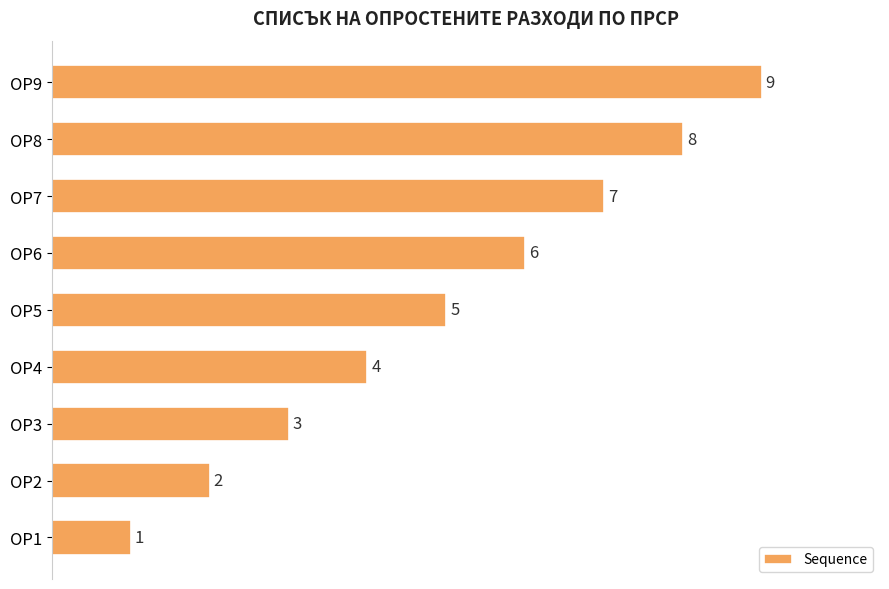

List the labels in order of value, largest first.

ОР9, ОР8, ОР7, ОР6, ОР5, ОР4, ОР3, ОР2, ОР1